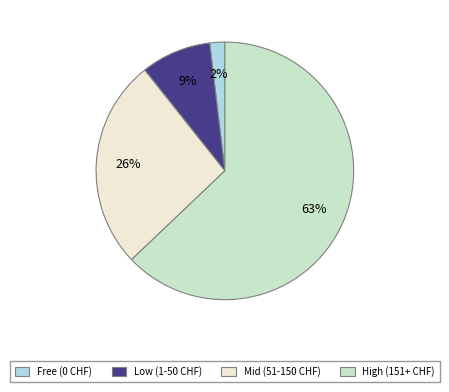

Approximately how many times larger is the value at Low (1-50 CHF) compared to Mid (51-150 CHF)?

0.3